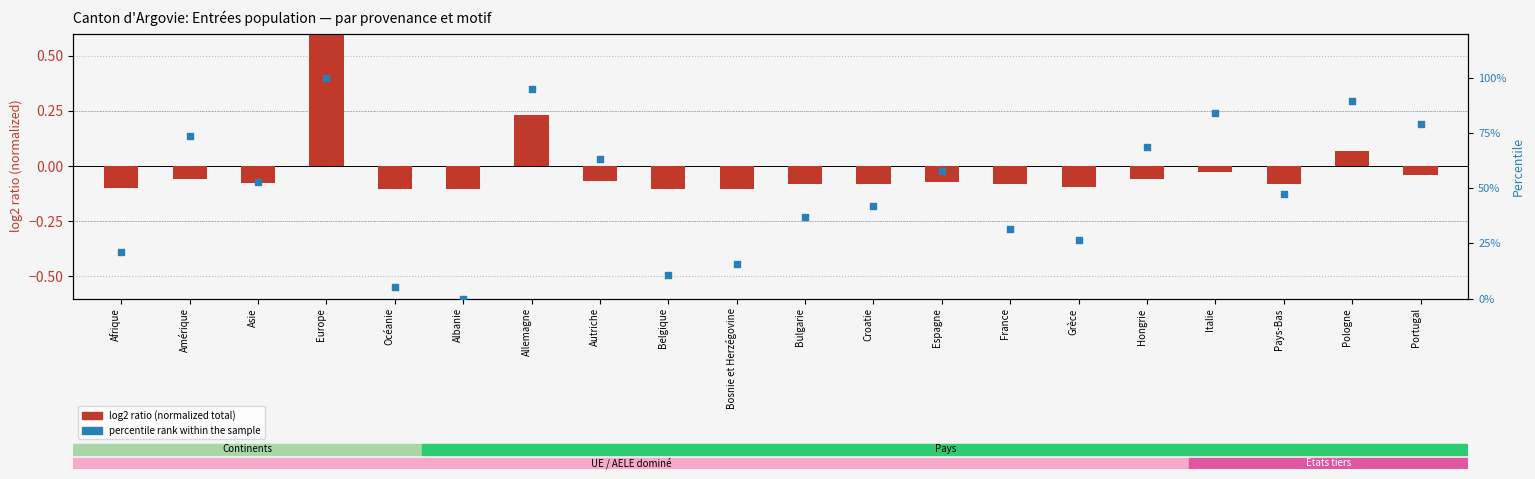

Which series has the largest Y range (max minus min)?

percentile rank within the sample